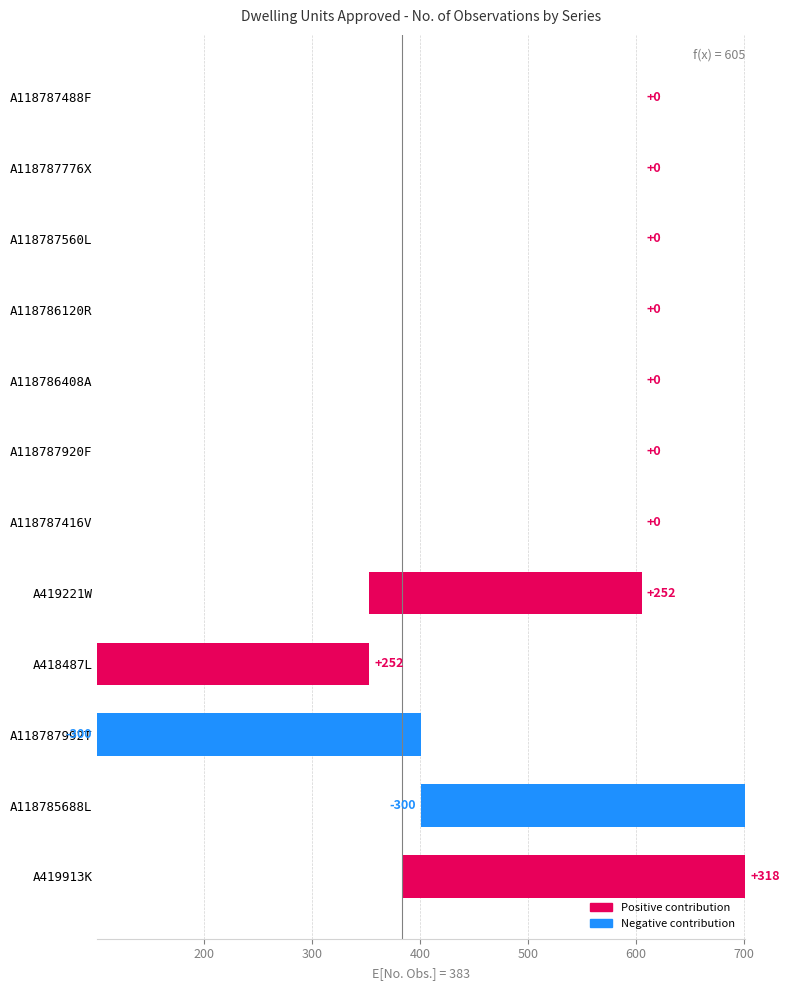

The chart shows a value of 0 at A118787920F. True or false?

True